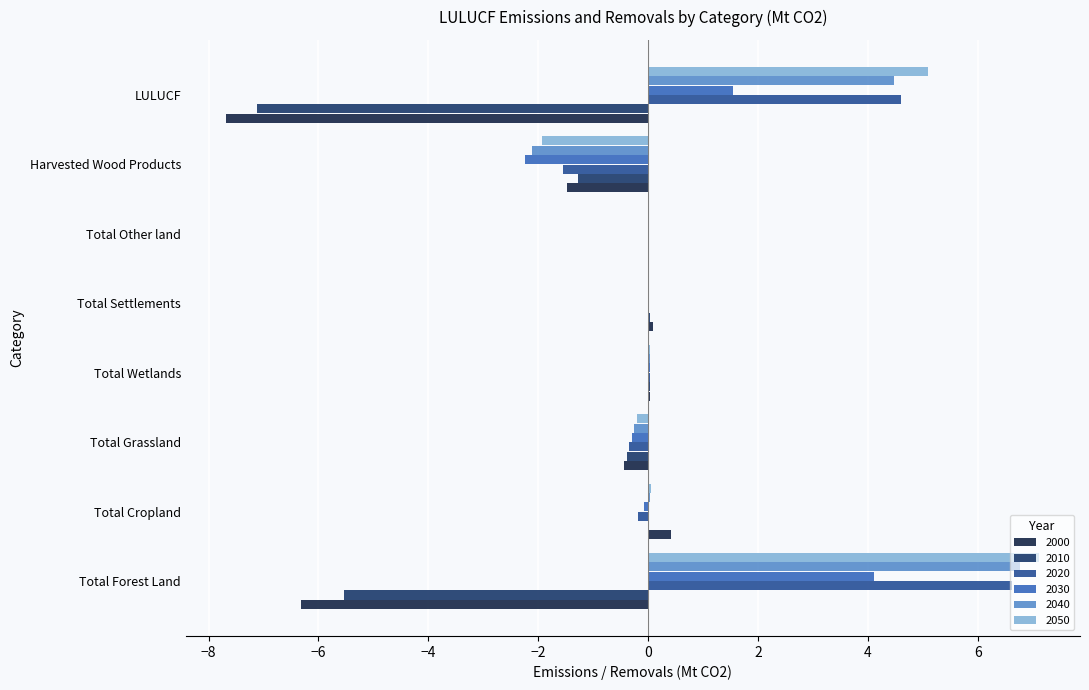

Which category has the highest value across all series?

Total Forest Land